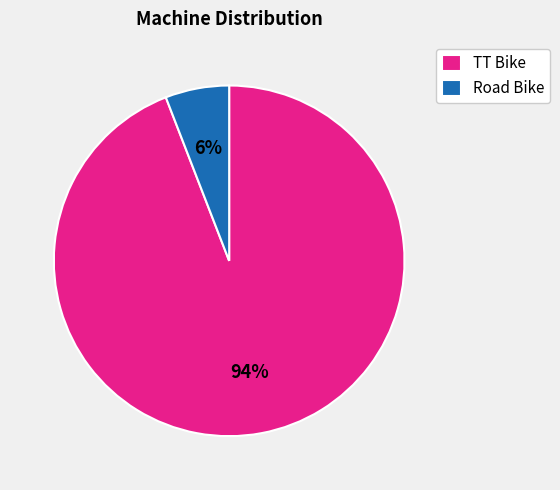

Which slice is the smallest?

Road Bike